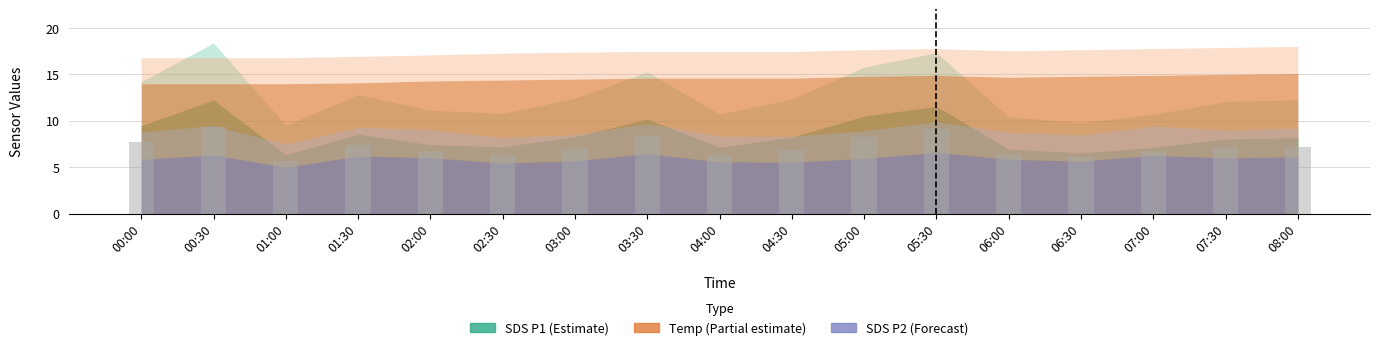

Which has a higher value, 07:00 or 08:00?

08:00